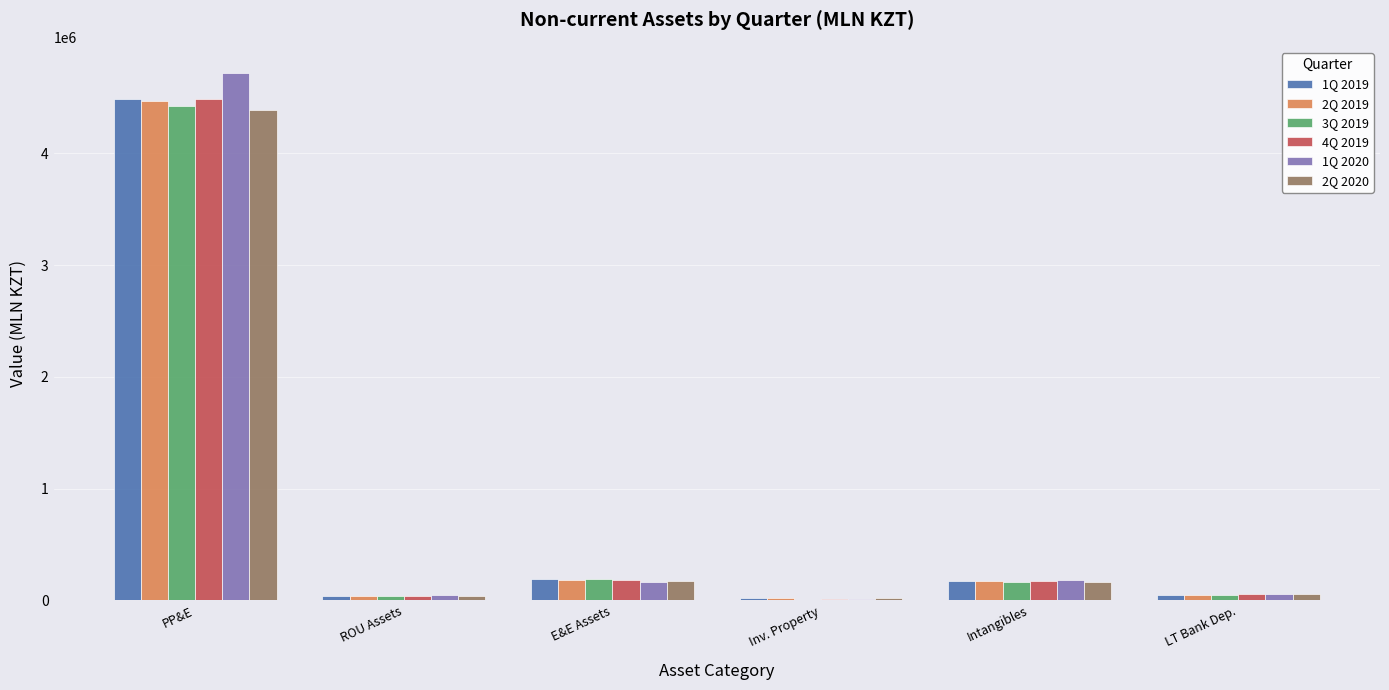

At which label does 1Q 2020 reach its peak?

PP&E